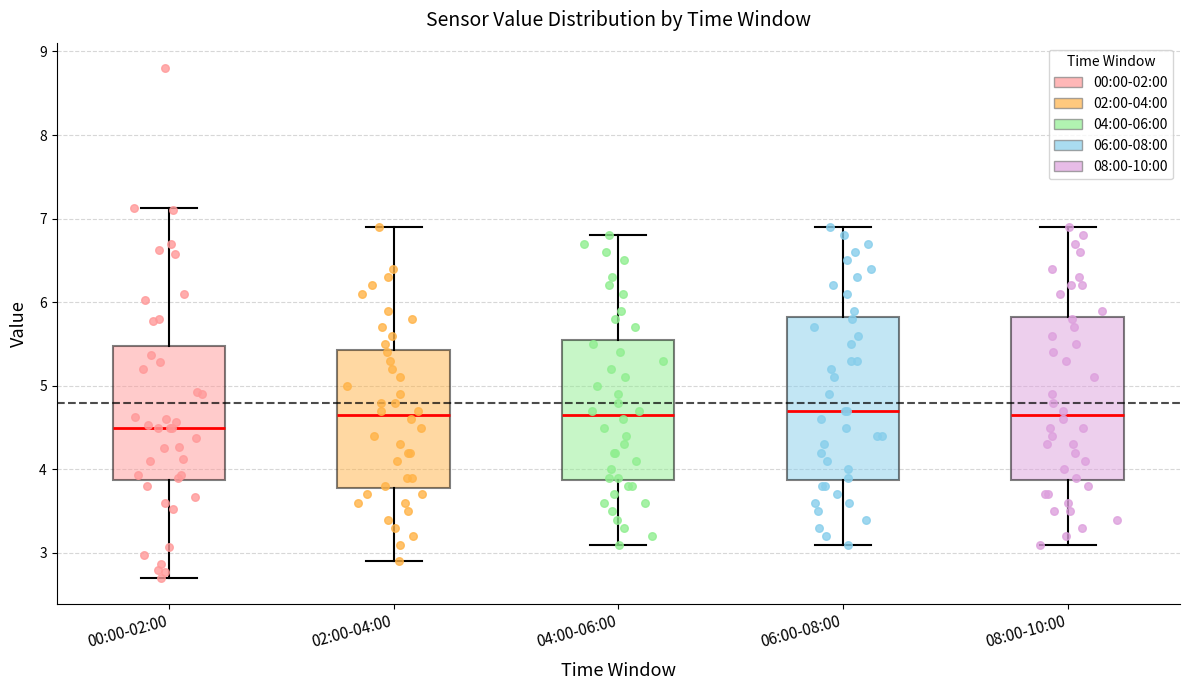

Reading left to right, transcribe this box plot: for each box, give where its median line is, the range the box spans, and where its two whiskers end, as read against the y-axis. The values are not printed on the chart, so give them approximately, as read against the axis.

00:00-02:00: median 4.5, box 3.9 to 5.5, whiskers 2.7 to 7.1
02:00-04:00: median 4.7, box 3.8 to 5.4, whiskers 2.9 to 6.9
04:00-06:00: median 4.7, box 3.9 to 5.6, whiskers 3.1 to 6.8
06:00-08:00: median 4.7, box 3.9 to 5.8, whiskers 3.1 to 6.9
08:00-10:00: median 4.7, box 3.9 to 5.8, whiskers 3.1 to 6.9